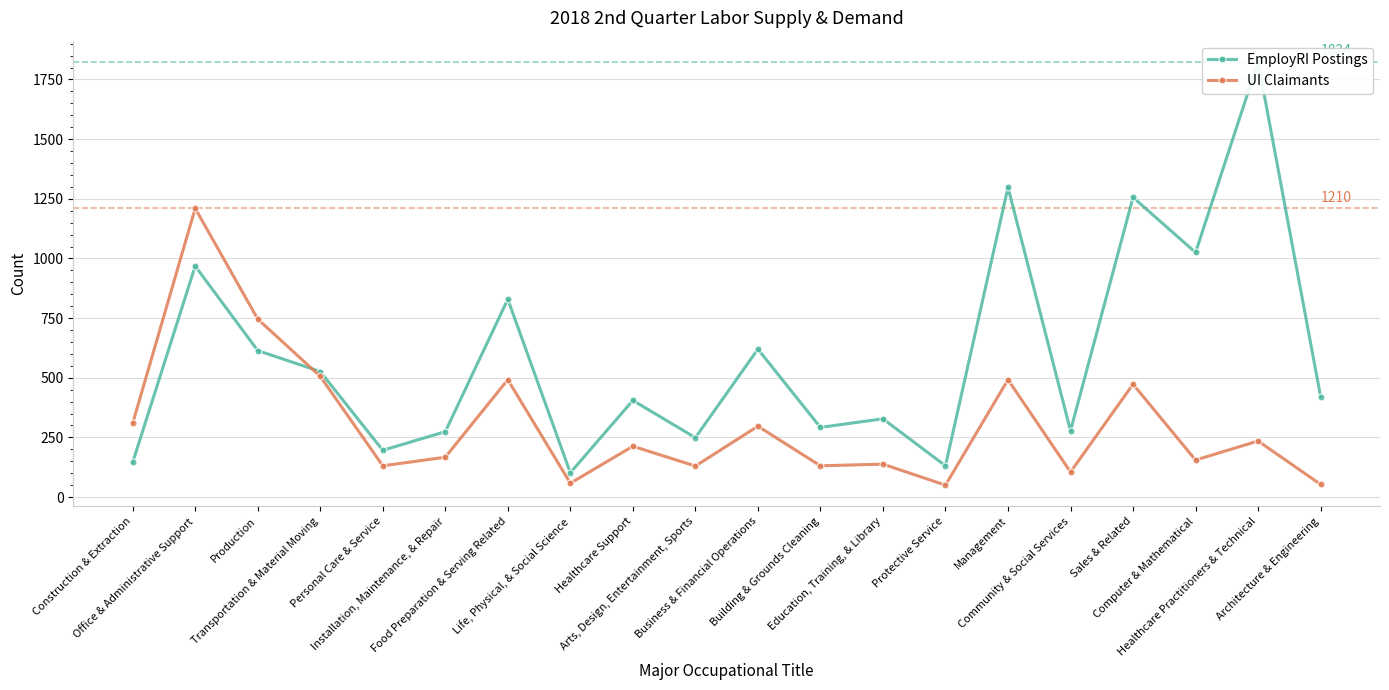

At which label does UI Claimants first exceed 213?

Construction & Extraction